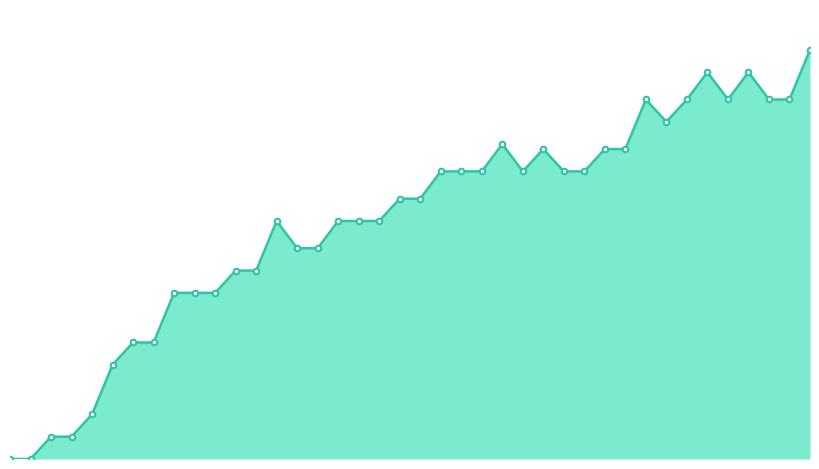

What is the difference between the second highest and second lowest values?

0.9